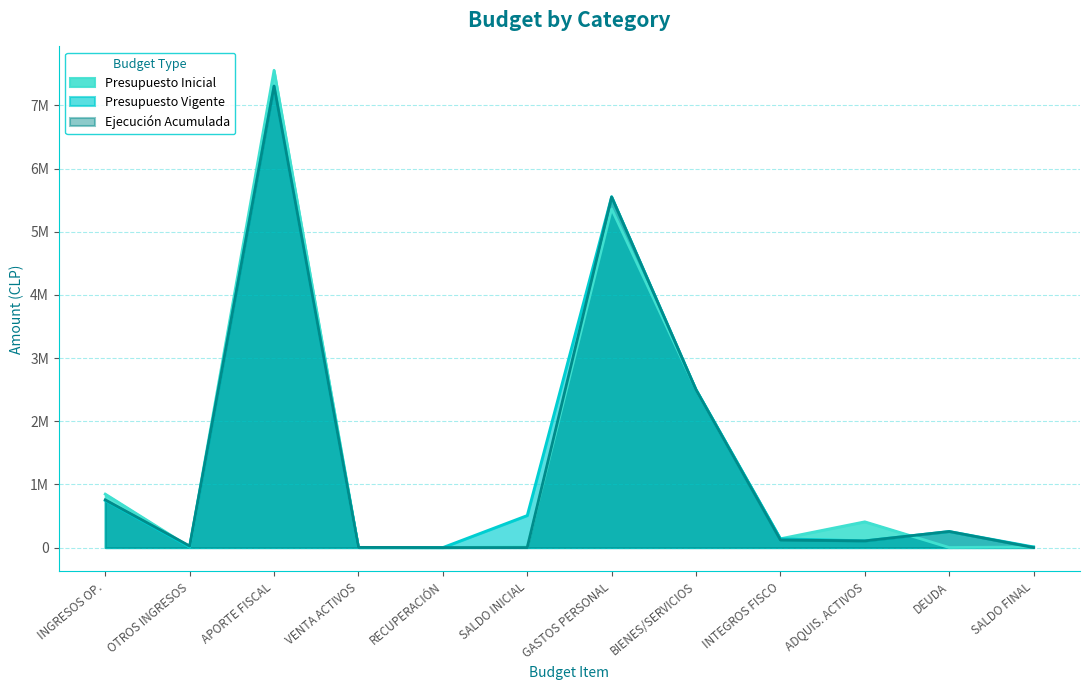

Rank the series at DEUDA from highest to lowest value.

Ejecución Acumulada, Presupuesto Vigente, Presupuesto Inicial